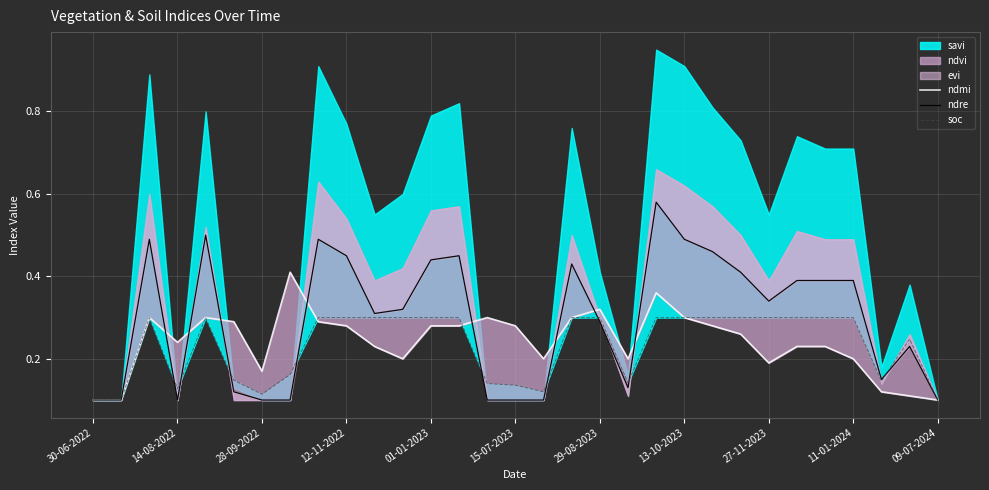

What value does the ndmi series have at 20?

0.4